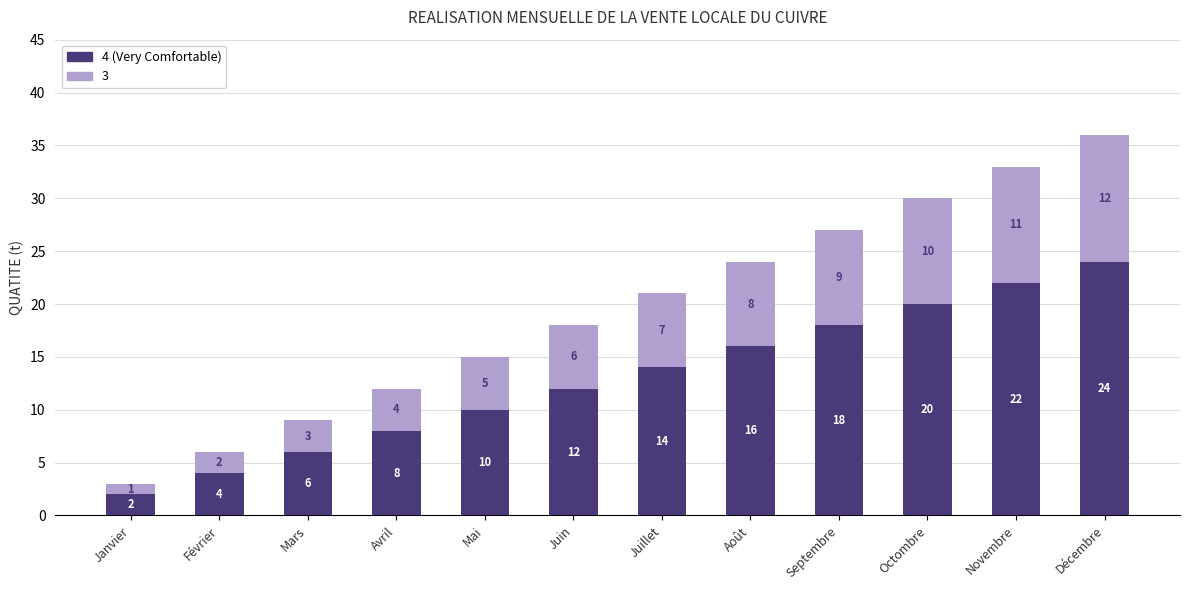

Are the bars grouped side by side (vs. stacked)?

No